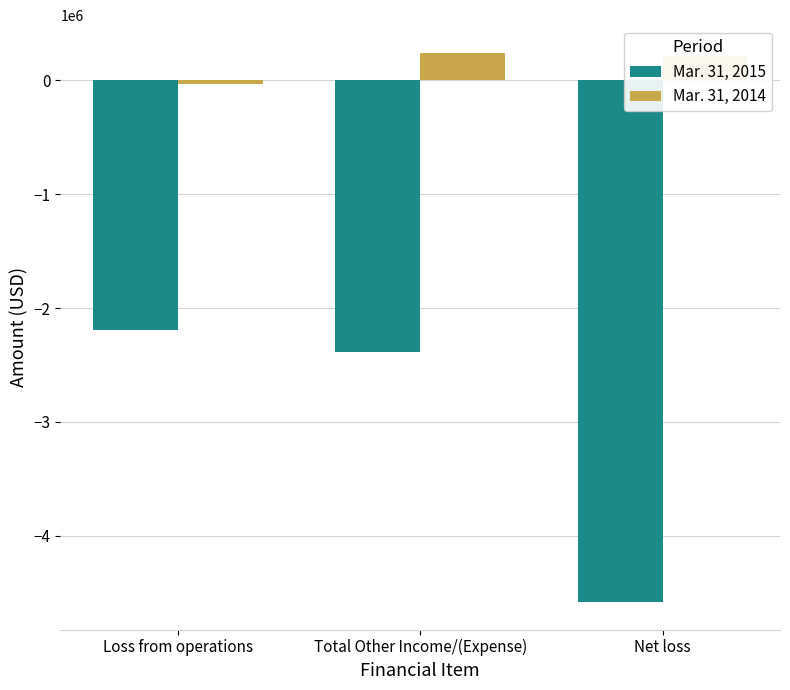

What is the label of the 2nd bar from the left?

Total Other Income/(Expense)